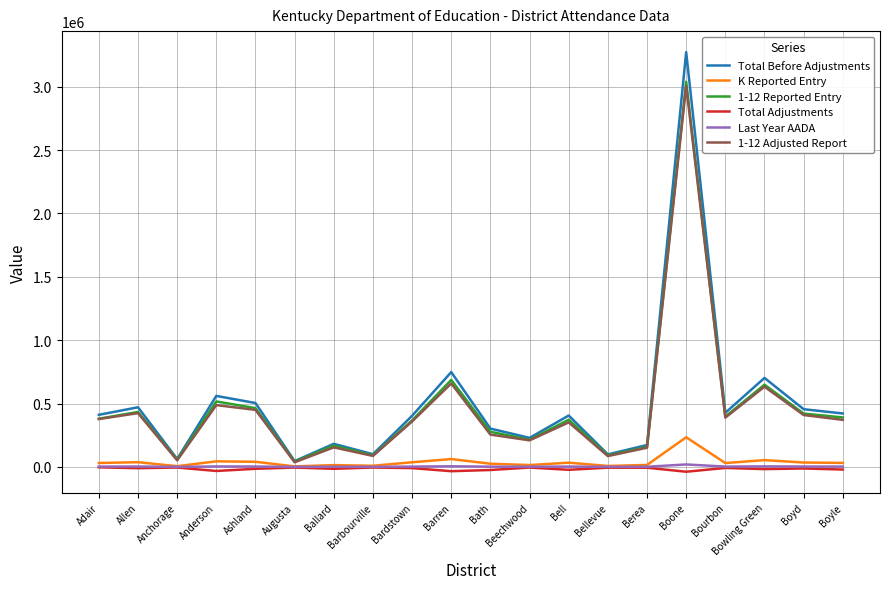

Which series has the largest total across all categories?

Total Before Adjustments